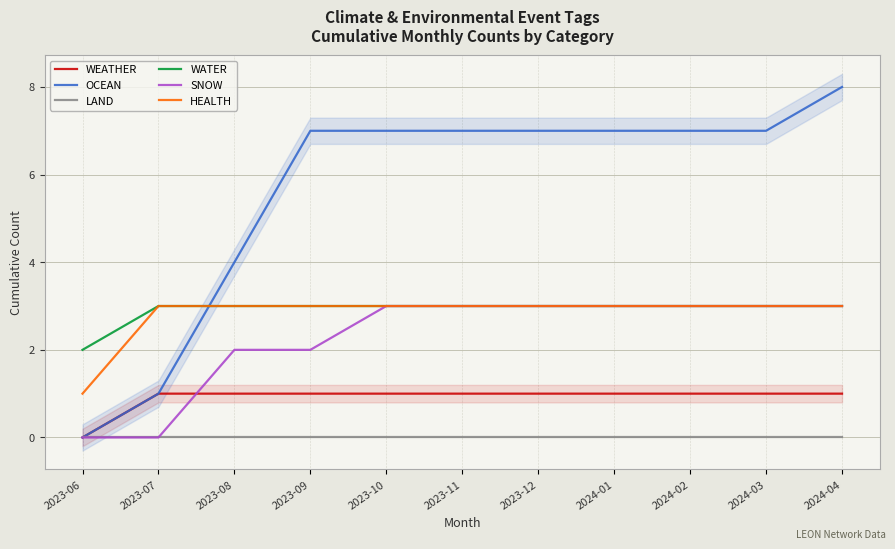

List the series in order of their peak value, highest first.

OCEAN, WATER, SNOW, HEALTH, WEATHER, LAND